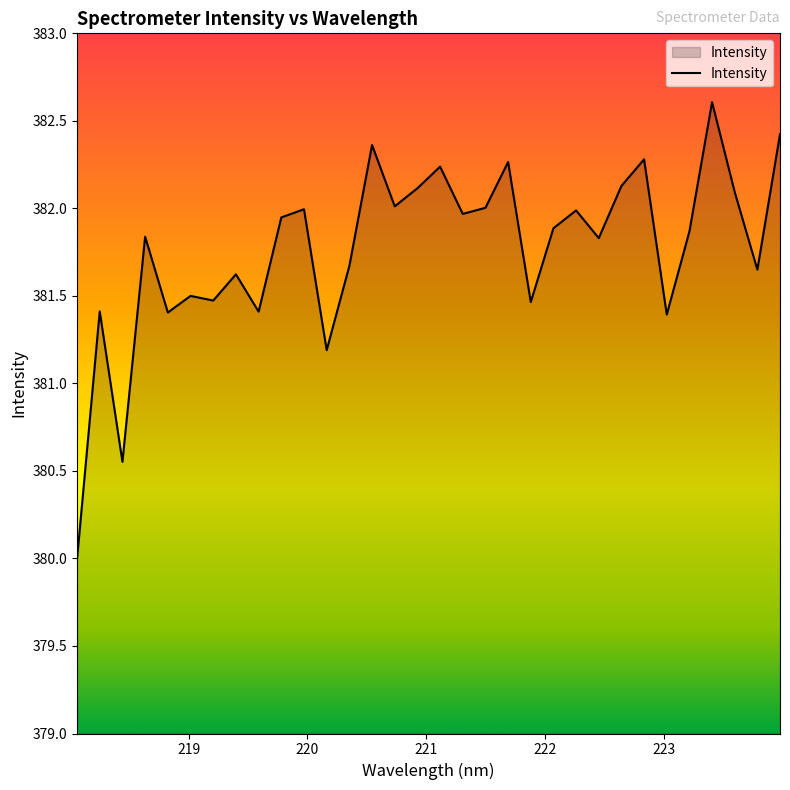

What is the smallest value displayed?

380.0